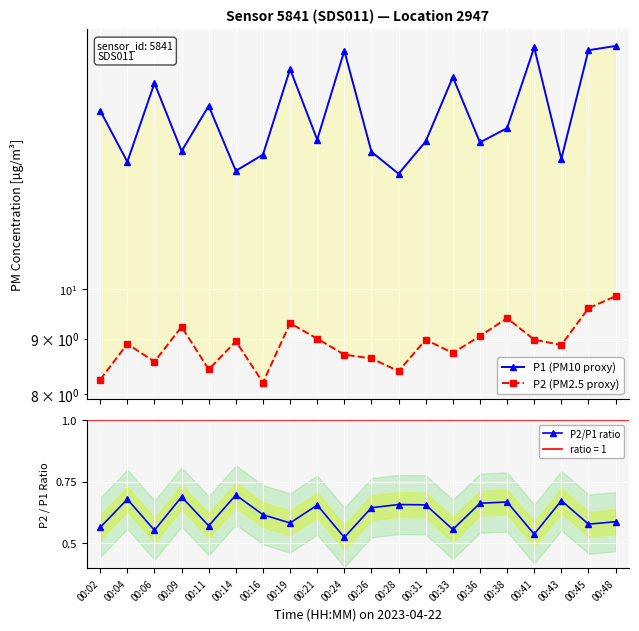

Reading left to right, transcribe all the data shown in this chart.

P1 (PM10 proxy): 00:02=14.6	00:04=13.1	00:06=15.5	00:09=13.4	00:11=14.8	00:14=12.8	00:16=13.3	00:19=15.9	00:21=13.7	00:24=16.6	00:26=13.4	00:28=12.8	00:31=13.7	00:33=15.7	00:36=13.7	00:38=14.1	00:41=16.7	00:43=13.2	00:45=16.6	00:48=16.8
P2 (PM2.5 proxy): 00:02=8.2	00:04=8.9	00:06=8.6	00:09=9.2	00:11=8.4	00:14=8.9	00:16=8.2	00:19=9.3	00:21=9.0	00:24=8.7	00:26=8.6	00:28=8.4	00:31=9.0	00:33=8.7	00:36=9.1	00:38=9.4	00:41=9.0	00:43=8.9	00:45=9.6	00:48=9.8
P2/P1 ratio: 00:02=0.6	00:04=0.7	00:06=0.6	00:09=0.7	00:11=0.6	00:14=0.7	00:16=0.6	00:19=0.6	00:21=0.7	00:24=0.5	00:26=0.6	00:28=0.7	00:31=0.7	00:33=0.6	00:36=0.7	00:38=0.7	00:41=0.5	00:43=0.7	00:45=0.6	00:48=0.6